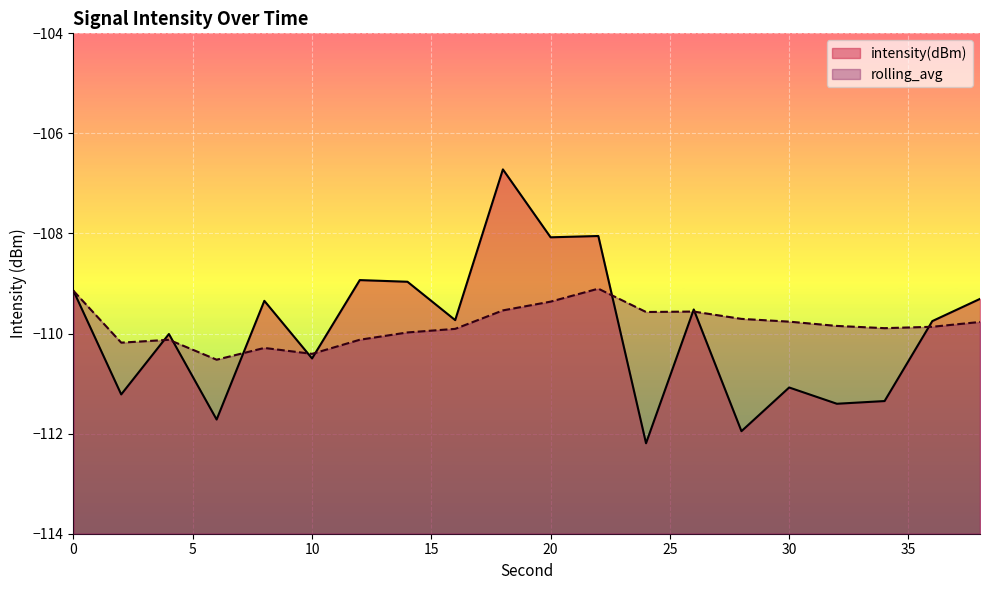

List the series in order of their peak value, lowest first.

rolling_avg, intensity(dBm)